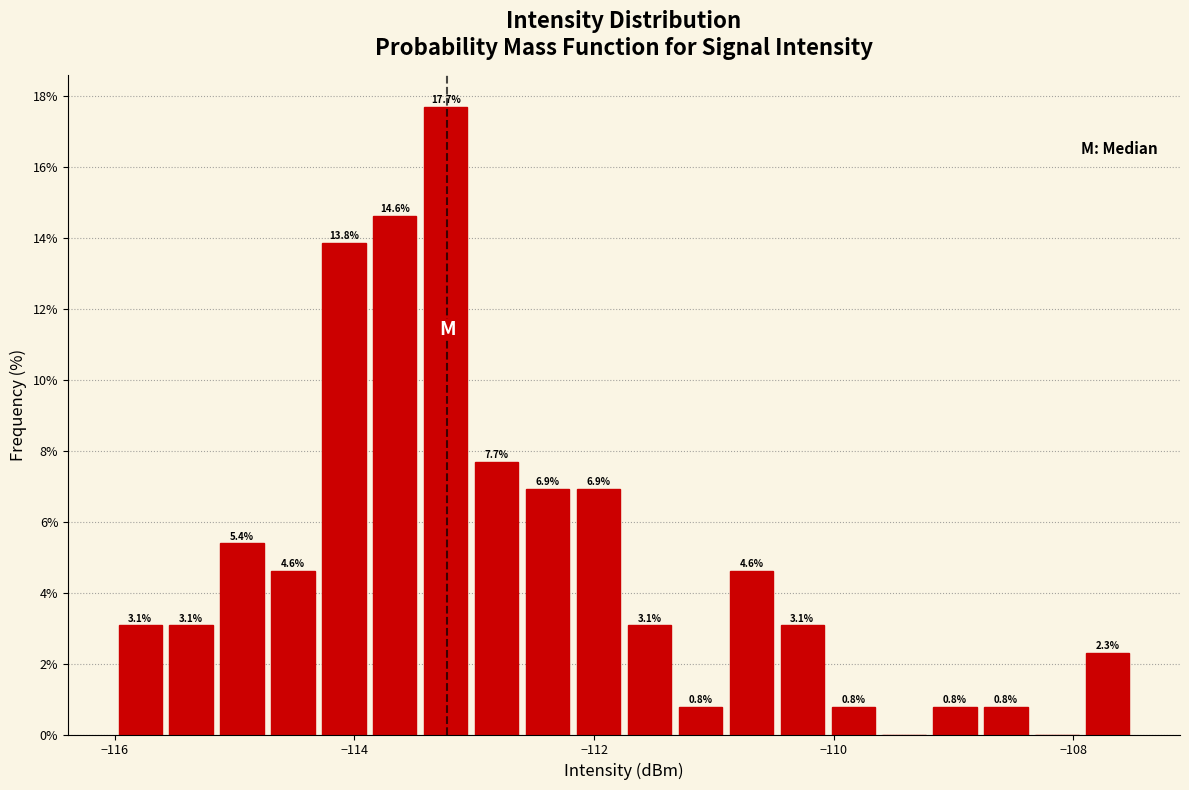

Around what value on the x-axis is the tallest bar? Give the approximate position of its centre, as read against the axis.

-113.2